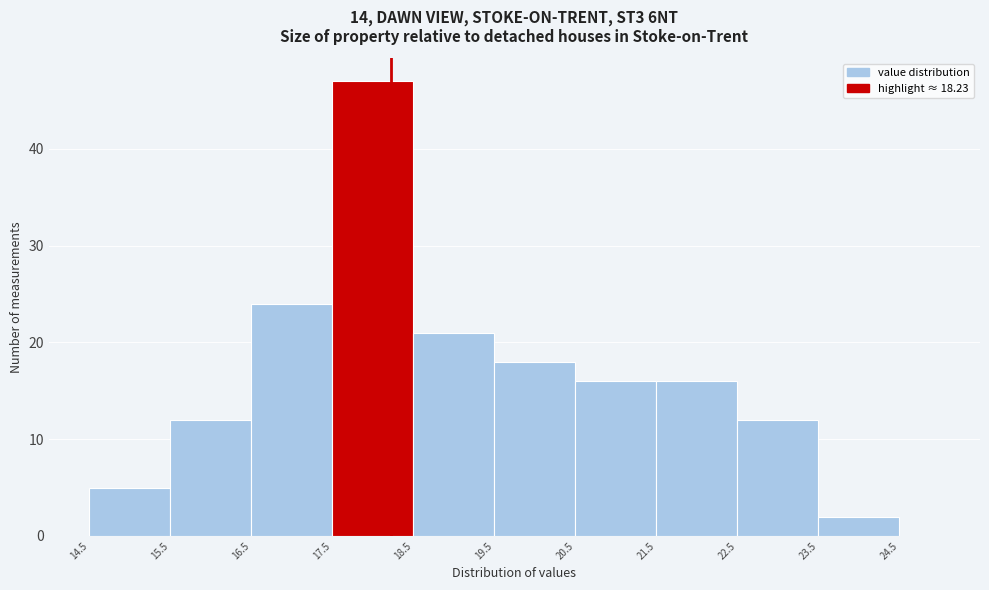

Over which range of the x-axis is the bar tallest?

17.5 to 18.5